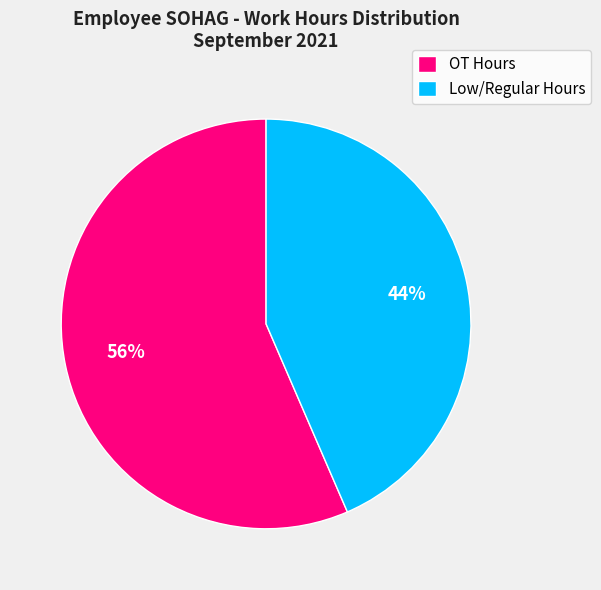

To the nearest percent, what percentage of the pie is OT Hours?

56%